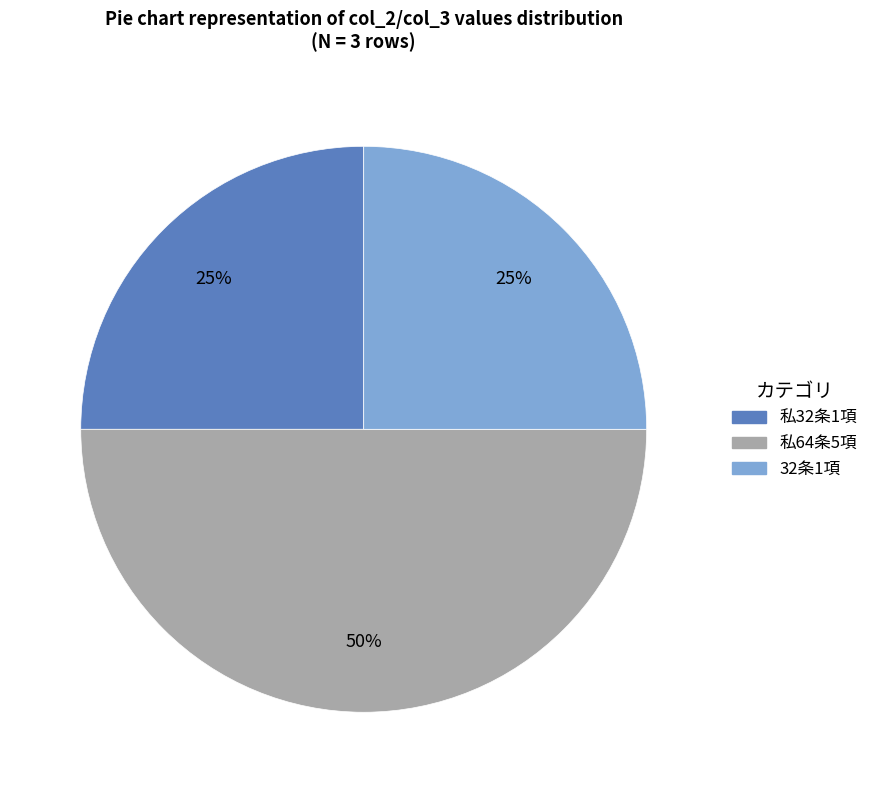

To the nearest percent, what is the average slice percentage?

33%